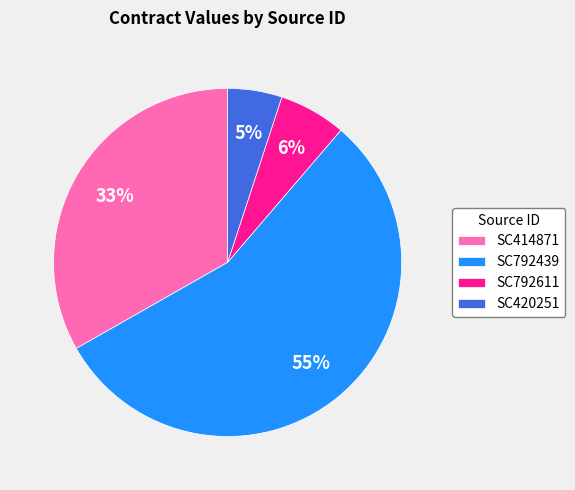

To the nearest percent, what is the difference between the SC420251 and SC792611 slice percentages?

1%